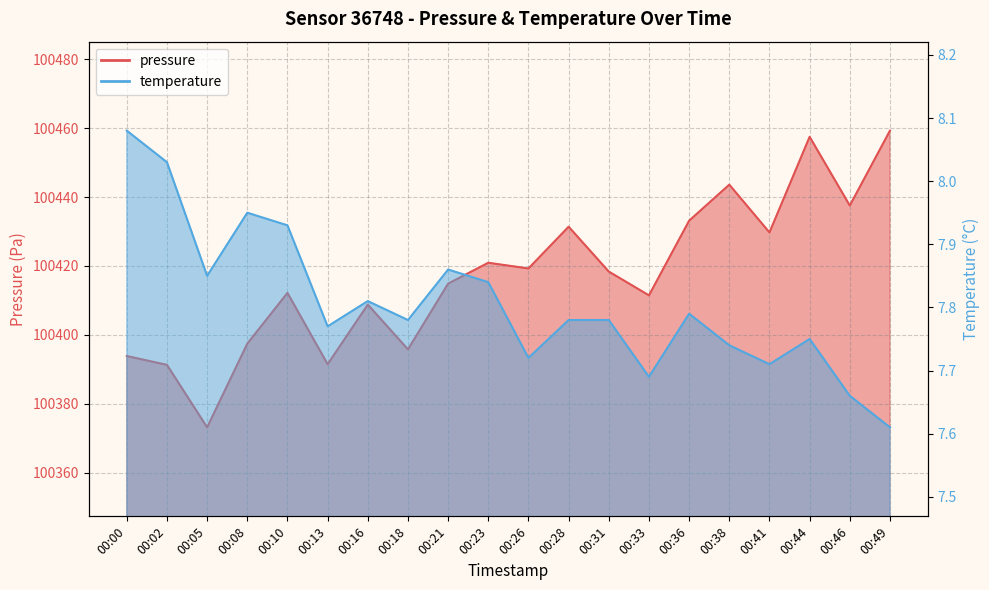

Reading right to left, transcribe all the data shown in this chart.

pressure: 100459.3	100437.6	100457.5	100429.8	100443.6	100433.2	100411.5	100418.4	100431.4	100419.3	100420.9	100414.9	100395.8	100408.8	100391.5	100412.2	100397.4	100373.1	100391.3	100393.8
temperature: 7.6	7.7	7.8	7.7	7.7	7.8	7.7	7.8	7.8	7.7	7.8	7.9	7.8	7.8	7.8	7.9	8.0	7.8	8.0	8.1